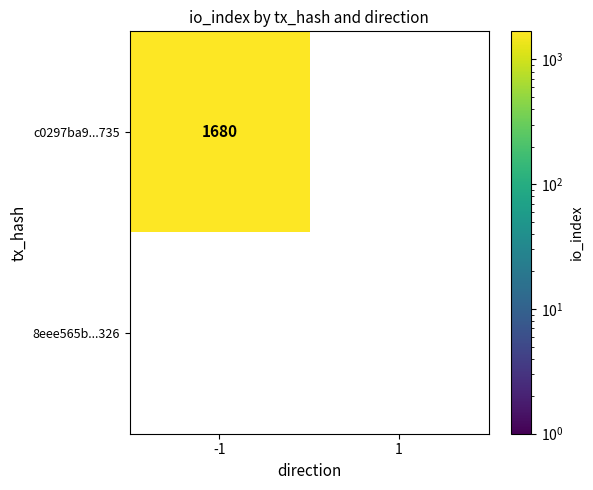

Reading right to left, what are all the values shown in this chart?

c0297ba9...735: 0	1680
8eee565b...326: 0	0